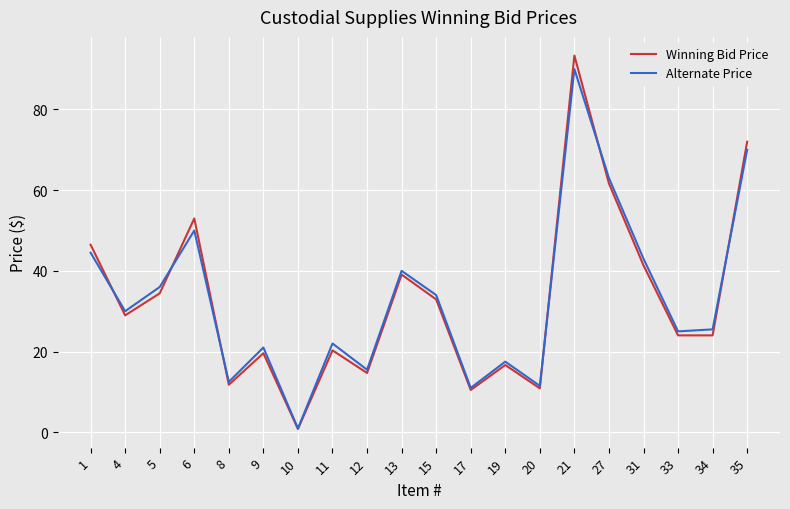

Which series has the widest spread of values?

Winning Bid Price